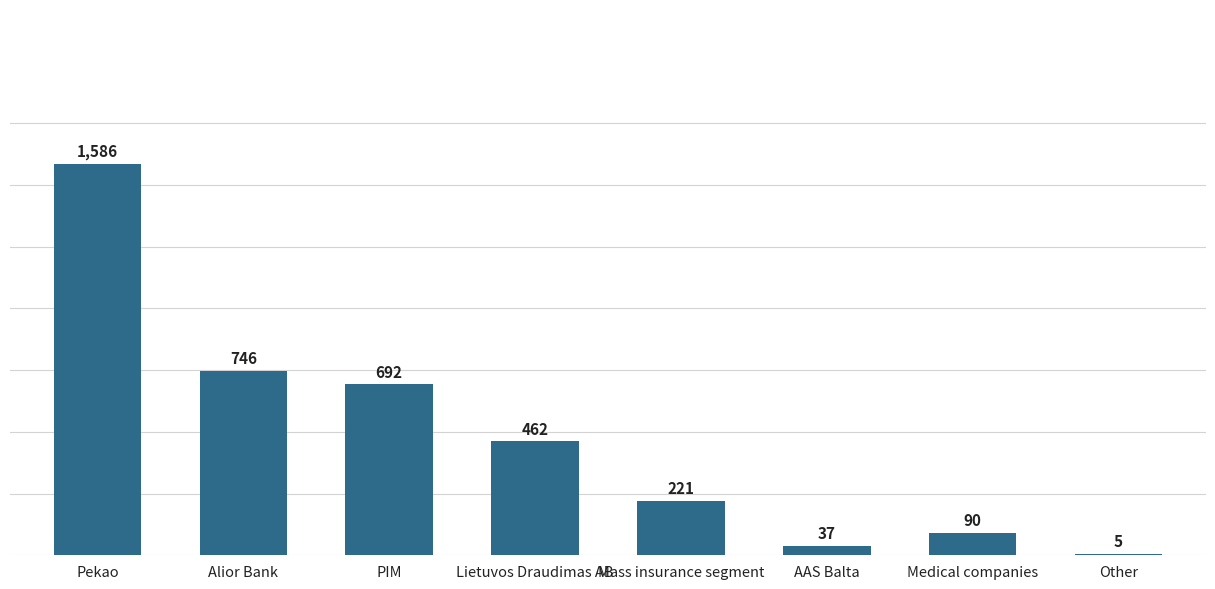

The value at Mass insurance segment is 394. True or false?

False